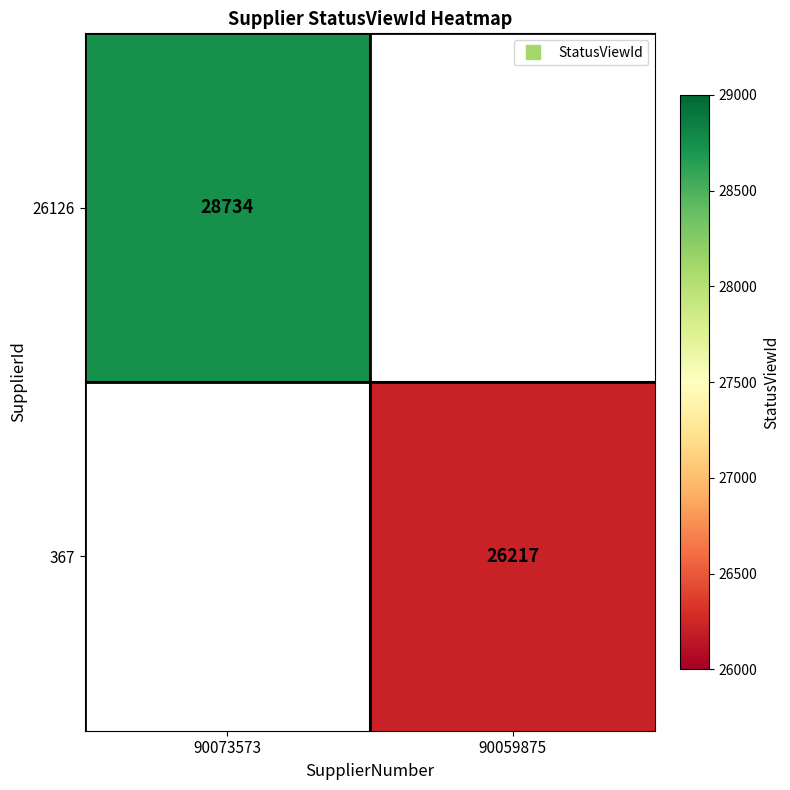

What is the approximate value of 26126 at 90073573?

28734.0